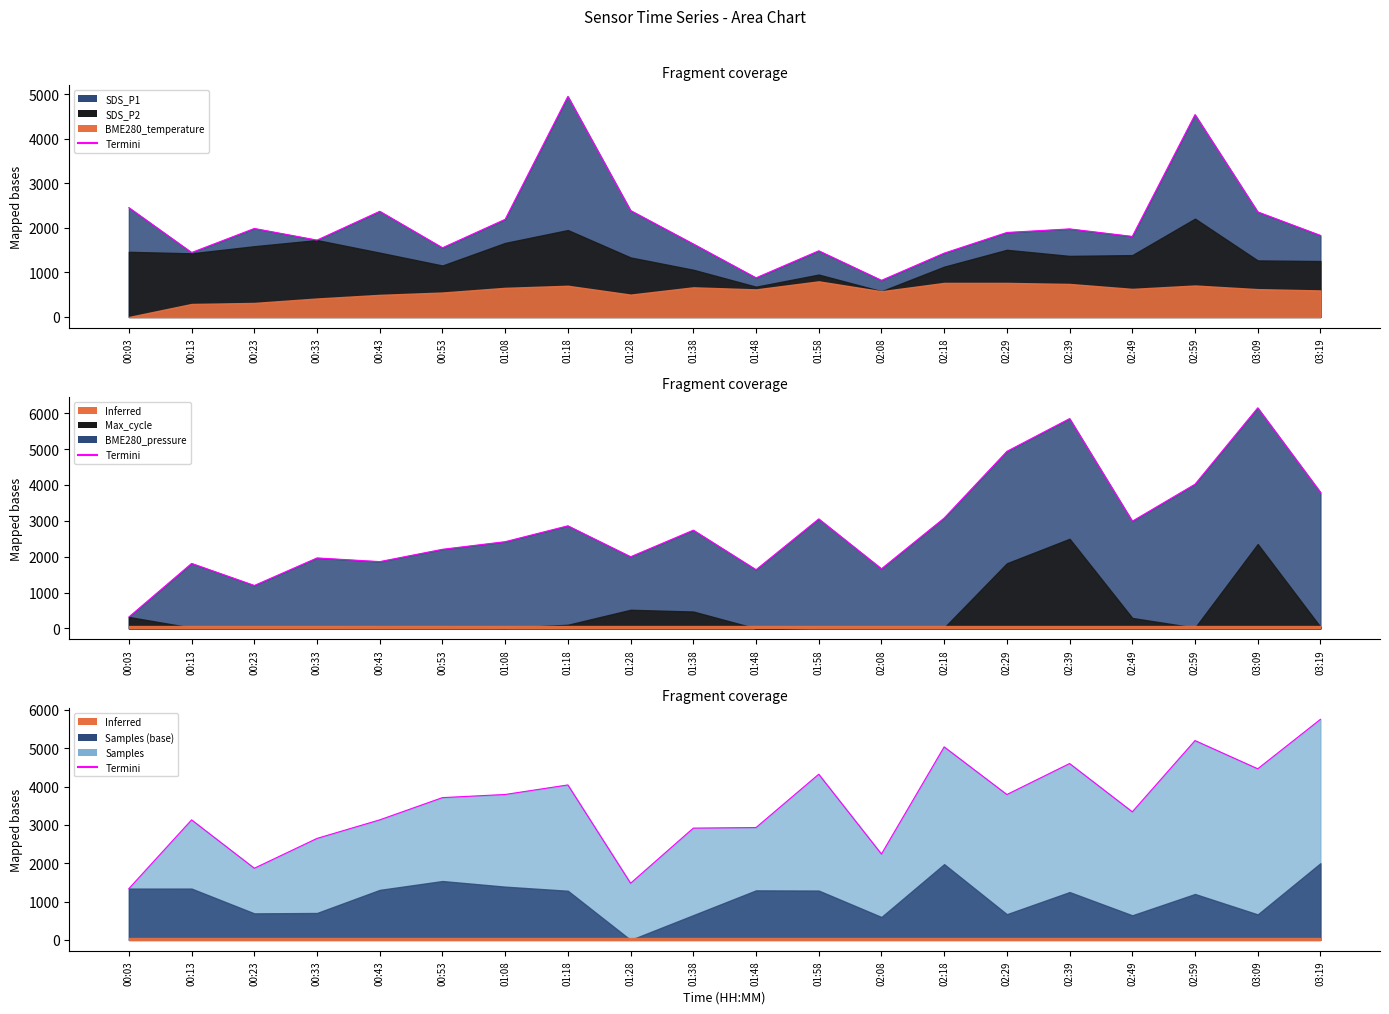

Reading left to right, what are all the values shown in this chart?

1338.0	3130.2	1869.2	2647.1	3130.9	3710.5	3792.4	4041.2	1478.5	2915.4	2930.2	4320.4	2240.0	5032.8	3791.3	4599.4	3340.2	5197.7	4462.3	5751.8